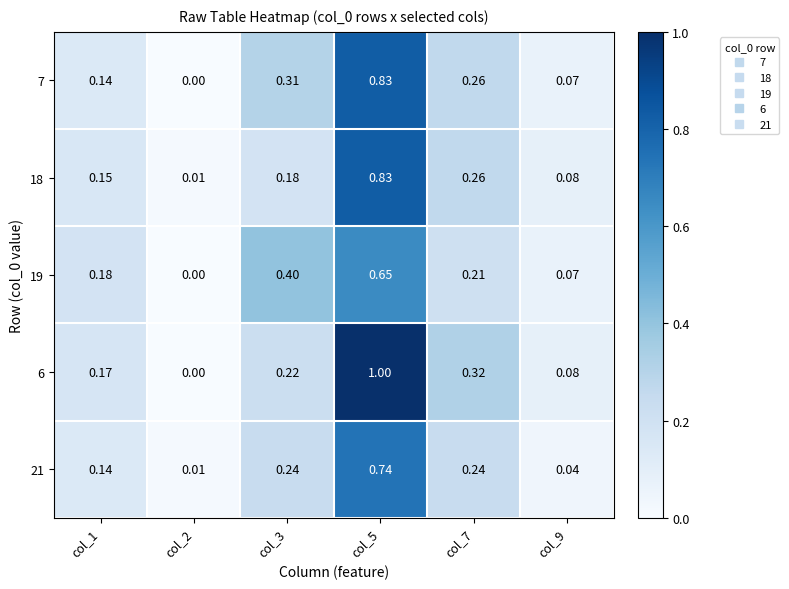

At which category is the sum across all series the highest?

col_5